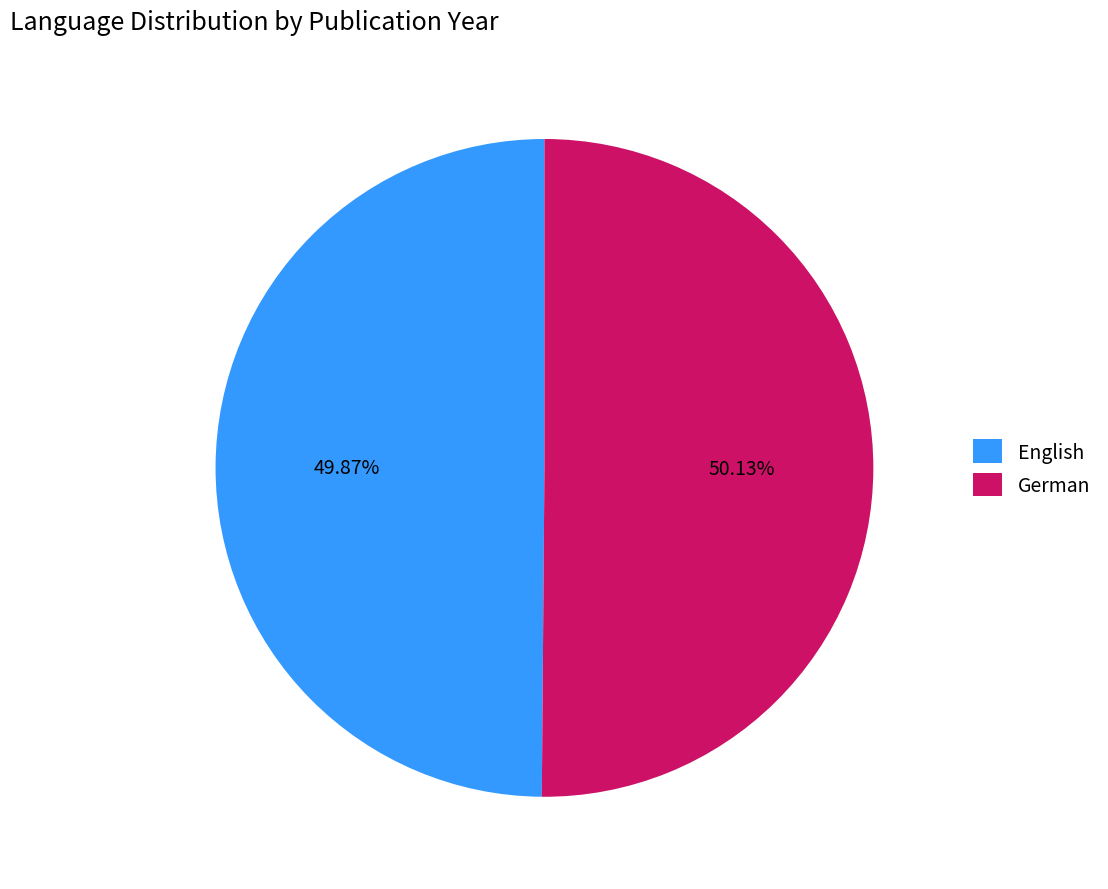

How much of the chart is everything except German?

49.9%